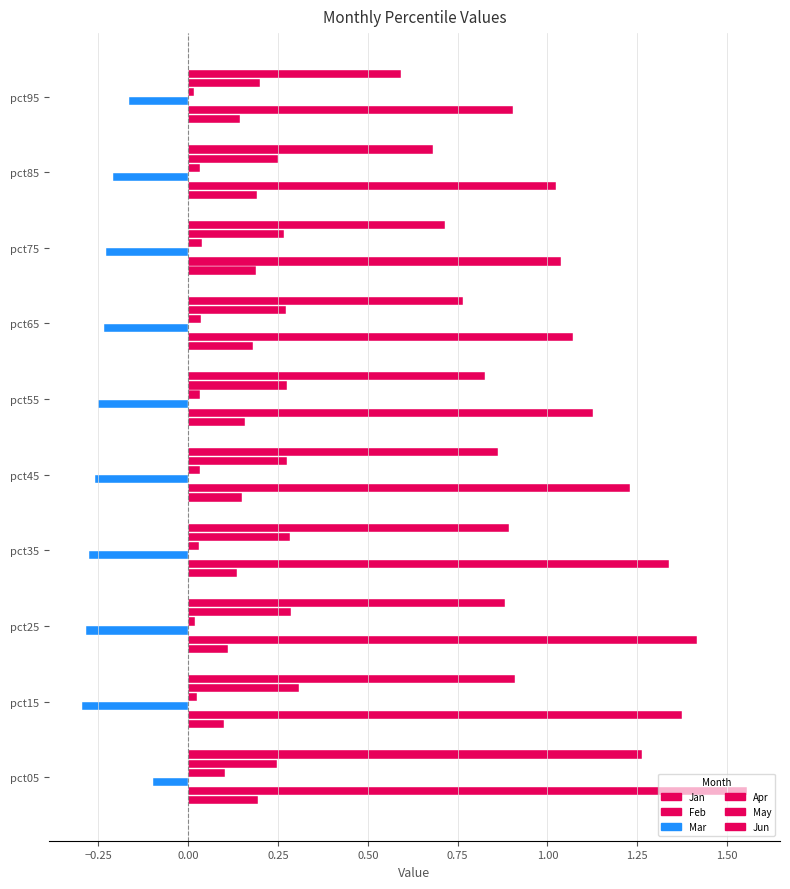

How many series are shown in this chart?

6